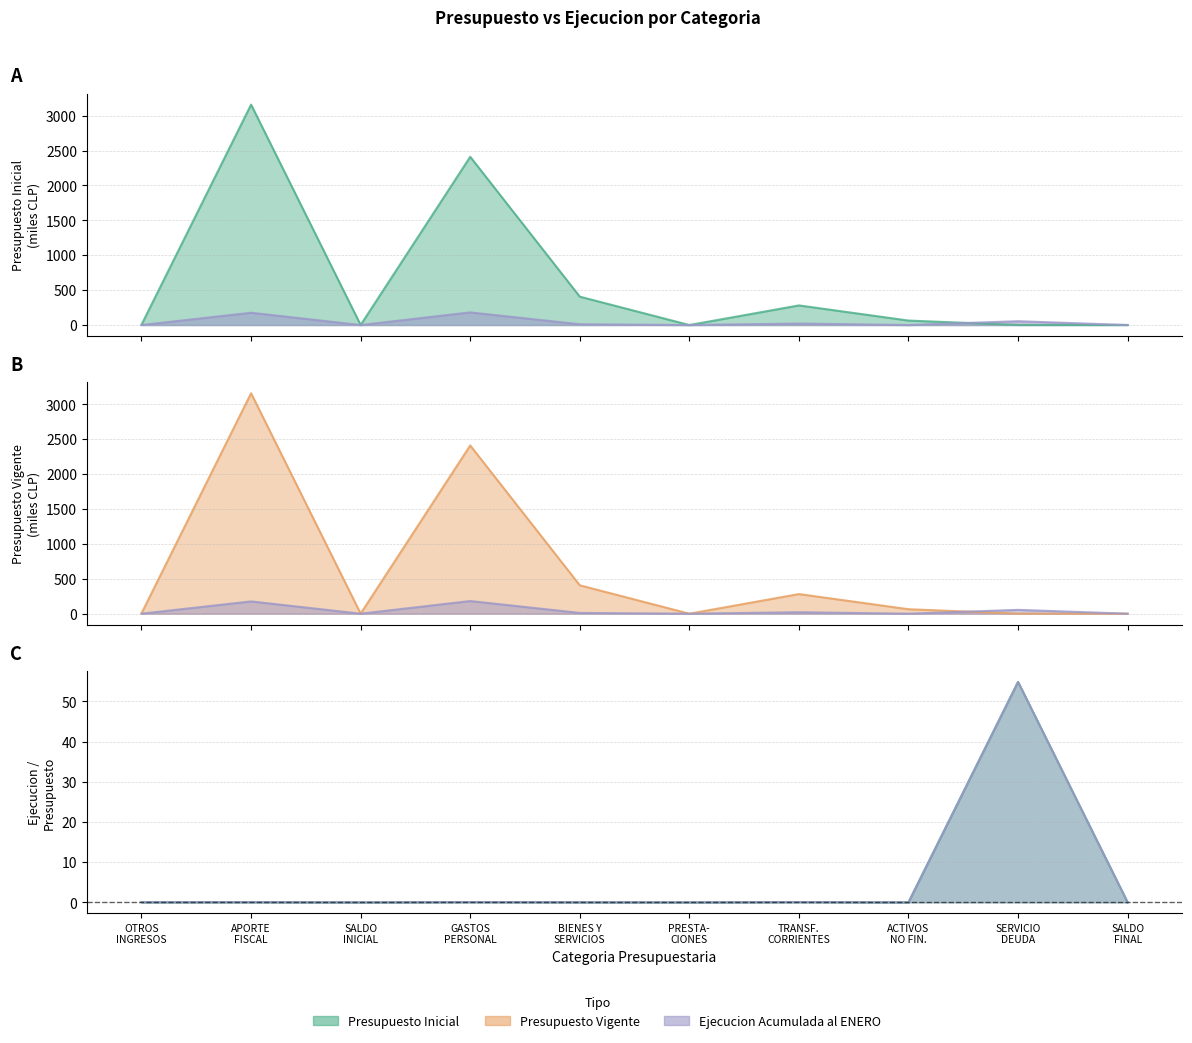

At which label does Presupuesto Inicial reach its minimum?

PRESTA- CIONES